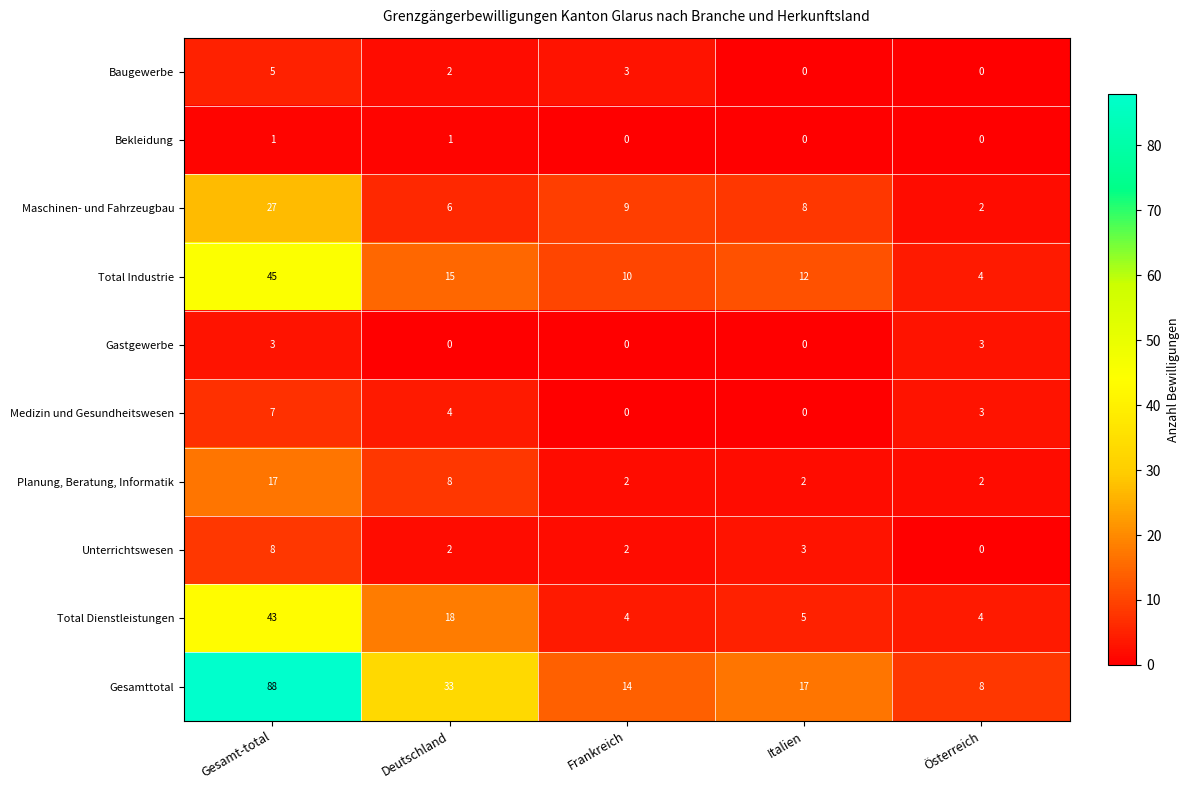

Which label corresponds to the largest value in the chart?

Gesamt-total